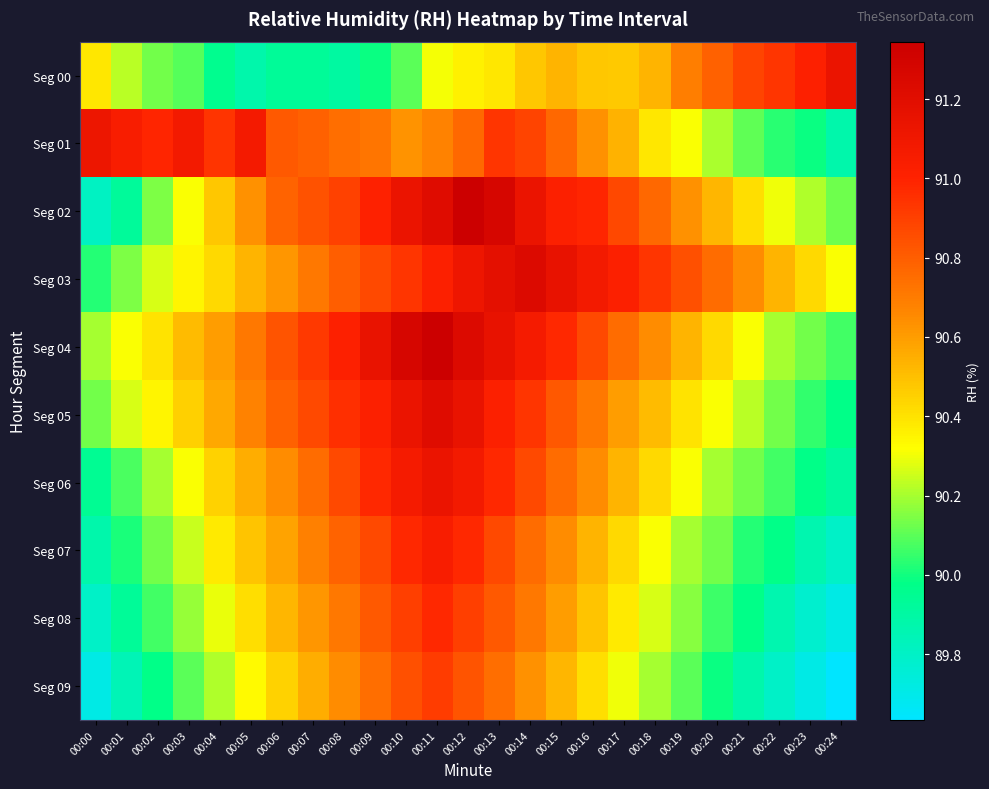

Reading left to right, extract all data points from this chart.

Seg 00: 00:00=90.4	00:01=90.2	00:02=90.1	00:03=90.1	00:04=90.0	00:05=89.9	00:06=89.9	00:07=89.9	00:08=89.9	00:09=90.0	00:10=90.1	00:11=90.3	00:12=90.4	00:13=90.4	00:14=90.5	00:15=90.5	00:16=90.5	00:17=90.5	00:18=90.5	00:19=90.7	00:20=90.8	00:21=90.9	00:22=90.9	00:23=91.0	00:24=91.1
Seg 01: 00:00=91.1	00:01=91.1	00:02=91.0	00:03=91.1	00:04=90.9	00:05=91.1	00:06=90.8	00:07=90.8	00:08=90.7	00:09=90.7	00:10=90.6	00:11=90.7	00:12=90.8	00:13=90.9	00:14=90.9	00:15=90.8	00:16=90.6	00:17=90.5	00:18=90.4	00:19=90.3	00:20=90.2	00:21=90.1	00:22=90.0	00:23=90.0	00:24=89.9
Seg 02: 00:00=89.8	00:01=89.9	00:02=90.1	00:03=90.3	00:04=90.5	00:05=90.6	00:06=90.8	00:07=90.8	00:08=90.9	00:09=91.0	00:10=91.1	00:11=91.2	00:12=91.3	00:13=91.3	00:14=91.1	00:15=91.0	00:16=91.0	00:17=90.9	00:18=90.8	00:19=90.6	00:20=90.5	00:21=90.4	00:22=90.3	00:23=90.2	00:24=90.1
Seg 03: 00:00=90.0	00:01=90.1	00:02=90.3	00:03=90.3	00:04=90.4	00:05=90.5	00:06=90.6	00:07=90.7	00:08=90.8	00:09=90.9	00:10=90.9	00:11=91.0	00:12=91.1	00:13=91.2	00:14=91.2	00:15=91.2	00:16=91.1	00:17=91.0	00:18=90.9	00:19=90.8	00:20=90.8	00:21=90.6	00:22=90.5	00:23=90.4	00:24=90.3
Seg 04: 00:00=90.2	00:01=90.3	00:02=90.4	00:03=90.5	00:04=90.6	00:05=90.7	00:06=90.8	00:07=90.9	00:08=91.0	00:09=91.1	00:10=91.3	00:11=91.3	00:12=91.2	00:13=91.2	00:14=91.1	00:15=91.0	00:16=90.9	00:17=90.8	00:18=90.6	00:19=90.5	00:20=90.4	00:21=90.3	00:22=90.2	00:23=90.1	00:24=90.1
Seg 05: 00:00=90.1	00:01=90.3	00:02=90.3	00:03=90.5	00:04=90.6	00:05=90.7	00:06=90.8	00:07=90.9	00:08=91.0	00:09=91.0	00:10=91.1	00:11=91.2	00:12=91.1	00:13=91.0	00:14=90.9	00:15=90.8	00:16=90.7	00:17=90.6	00:18=90.5	00:19=90.4	00:20=90.3	00:21=90.2	00:22=90.1	00:23=90.0	00:24=90.0
Seg 06: 00:00=89.9	00:01=90.1	00:02=90.2	00:03=90.3	00:04=90.4	00:05=90.6	00:06=90.6	00:07=90.8	00:08=90.9	00:09=91.0	00:10=91.1	00:11=91.1	00:12=91.1	00:13=91.0	00:14=90.9	00:15=90.8	00:16=90.6	00:17=90.5	00:18=90.4	00:19=90.3	00:20=90.2	00:21=90.1	00:22=90.1	00:23=90.0	00:24=89.9
Seg 07: 00:00=89.9	00:01=90.0	00:02=90.1	00:03=90.2	00:04=90.4	00:05=90.5	00:06=90.6	00:07=90.7	00:08=90.8	00:09=90.9	00:10=91.0	00:11=91.0	00:12=91.0	00:13=90.9	00:14=90.8	00:15=90.6	00:16=90.5	00:17=90.4	00:18=90.3	00:19=90.2	00:20=90.1	00:21=90.0	00:22=90.0	00:23=89.9	00:24=89.8
Seg 08: 00:00=89.8	00:01=89.9	00:02=90.1	00:03=90.2	00:04=90.3	00:05=90.4	00:06=90.5	00:07=90.6	00:08=90.7	00:09=90.8	00:10=90.9	00:11=91.0	00:12=90.9	00:13=90.8	00:14=90.7	00:15=90.6	00:16=90.5	00:17=90.4	00:18=90.3	00:19=90.2	00:20=90.1	00:21=90.0	00:22=89.9	00:23=89.8	00:24=89.7
Seg 09: 00:00=89.7	00:01=89.8	00:02=90.0	00:03=90.1	00:04=90.2	00:05=90.3	00:06=90.4	00:07=90.6	00:08=90.6	00:09=90.7	00:10=90.8	00:11=90.9	00:12=90.8	00:13=90.7	00:14=90.6	00:15=90.5	00:16=90.4	00:17=90.3	00:18=90.2	00:19=90.1	00:20=90.0	00:21=89.9	00:22=89.8	00:23=89.7	00:24=89.6